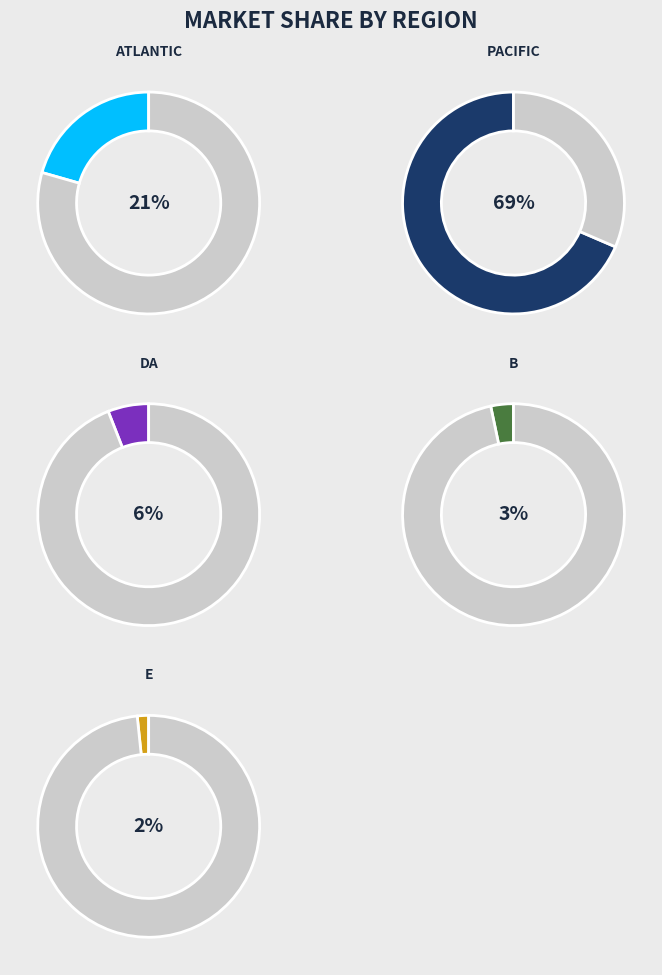

Which slice is the smallest?

E